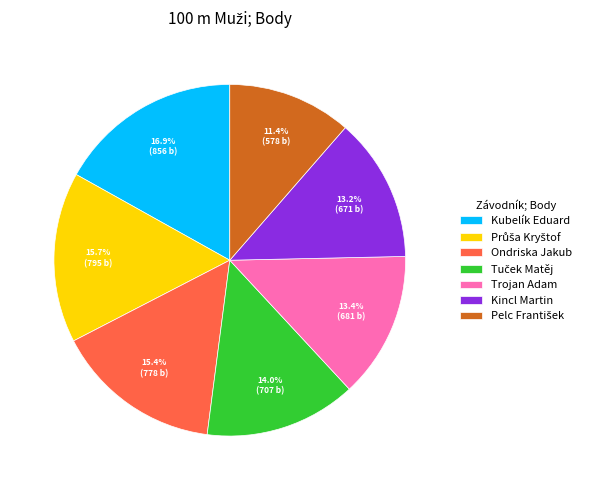

To the nearest percent, what is the average slice percentage?

14%